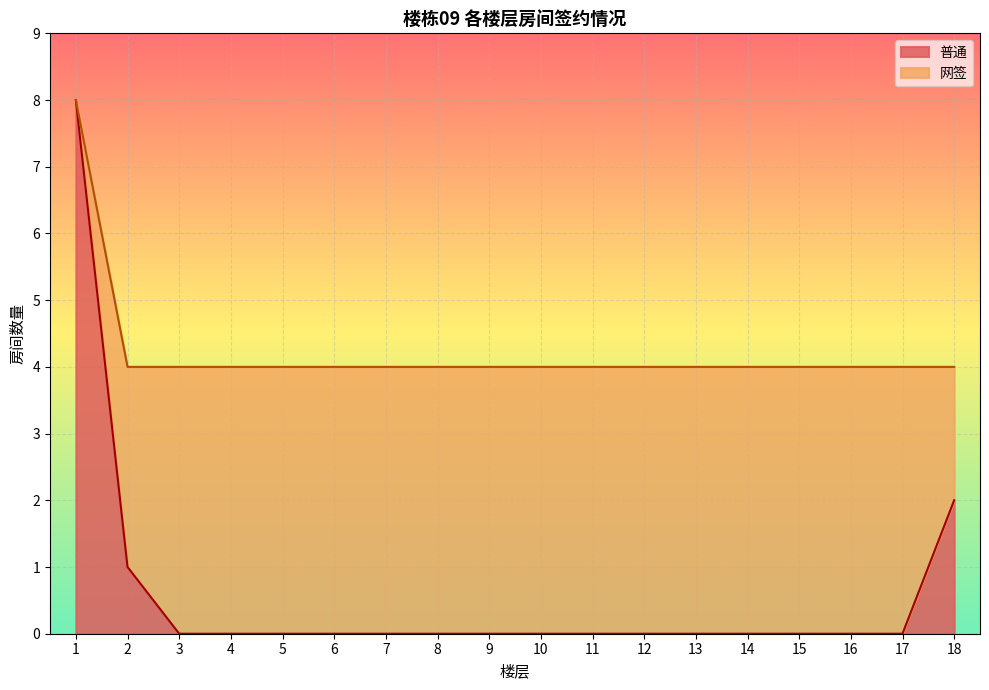

The value at 15 is -3. True or false?

False